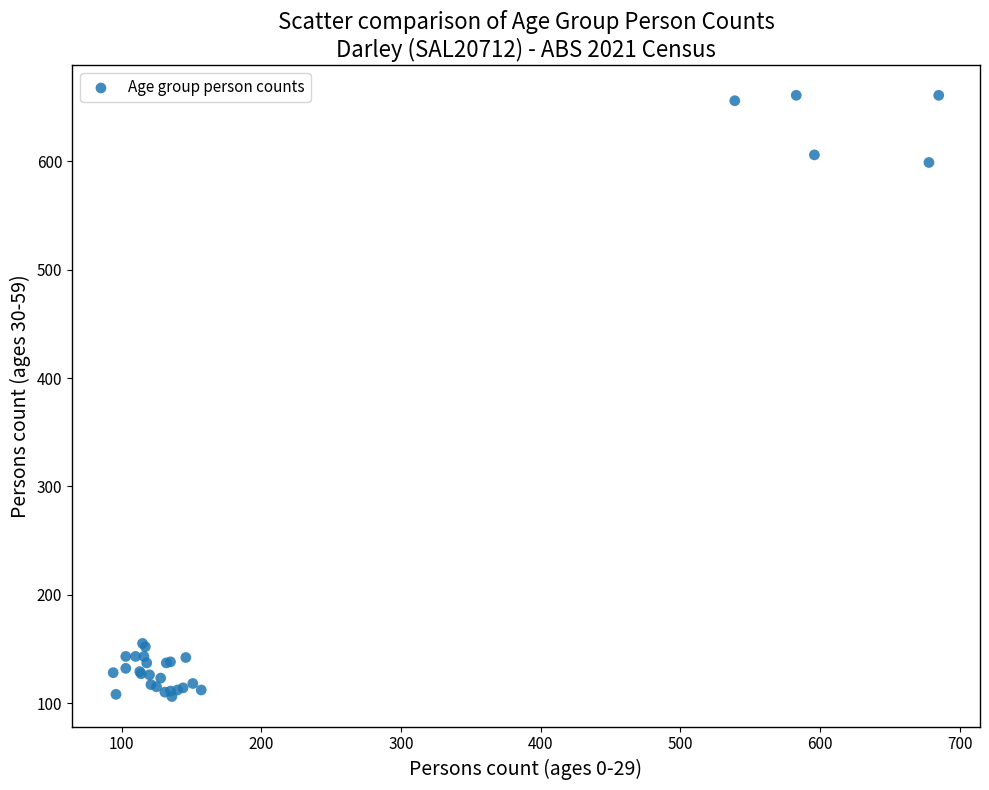

What Y value in the scatter plot is closest to 383?

599